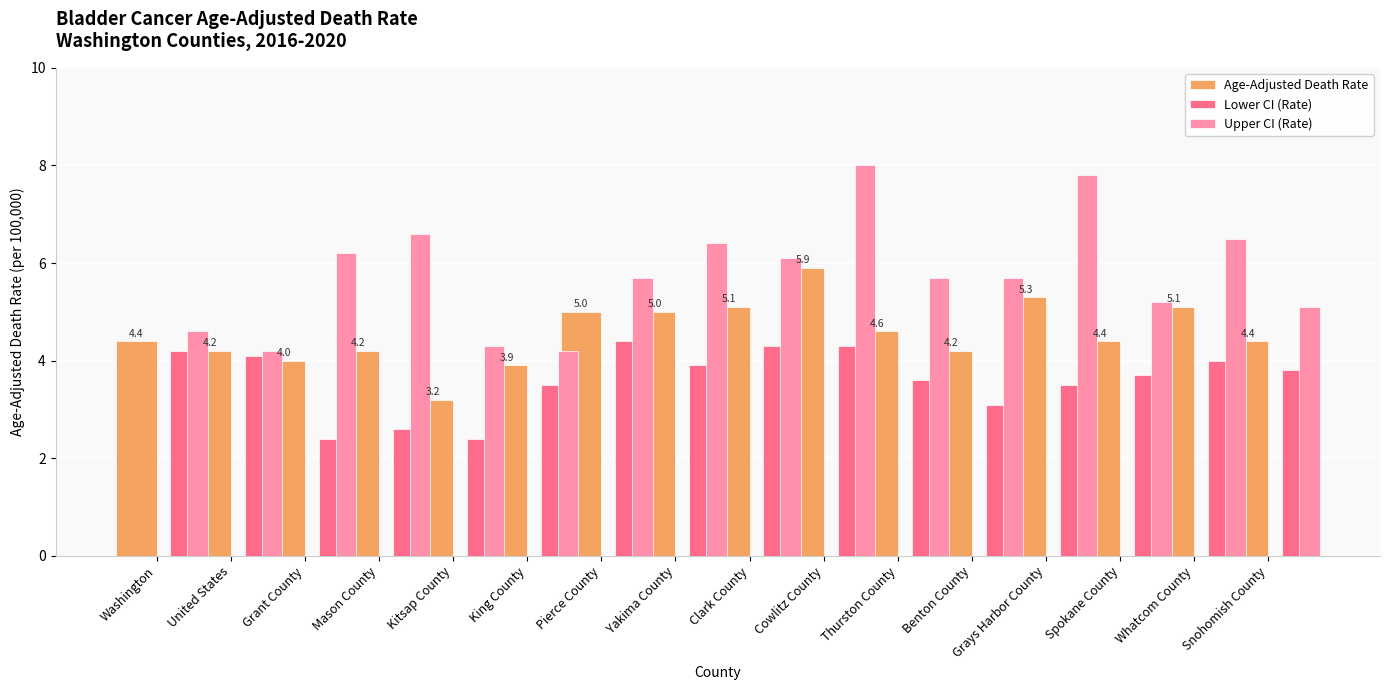

What is the label of the 1st bar from the right?

Snohomish County